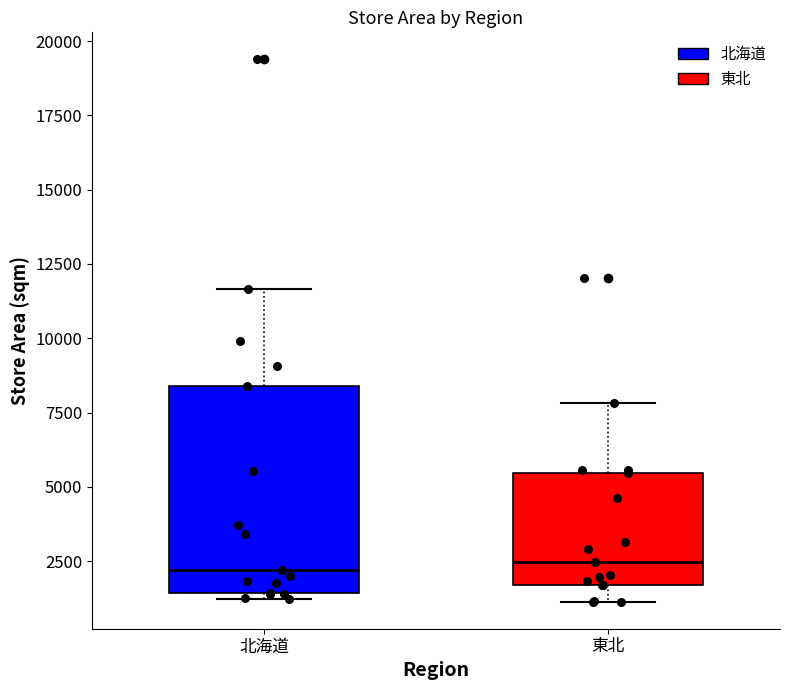

Reading left to right, transcribe this box plot: for each box, give where its median line is, the range the box spans, and where its two whiskers end, as read against the y-axis. The values are not printed on the chart, so give them approximately, as read against the axis.

北海道: median 2000, box 1500 to 8500, whiskers 1000 to 11500
東北: median 2500, box 1500 to 5500, whiskers 1000 to 8000